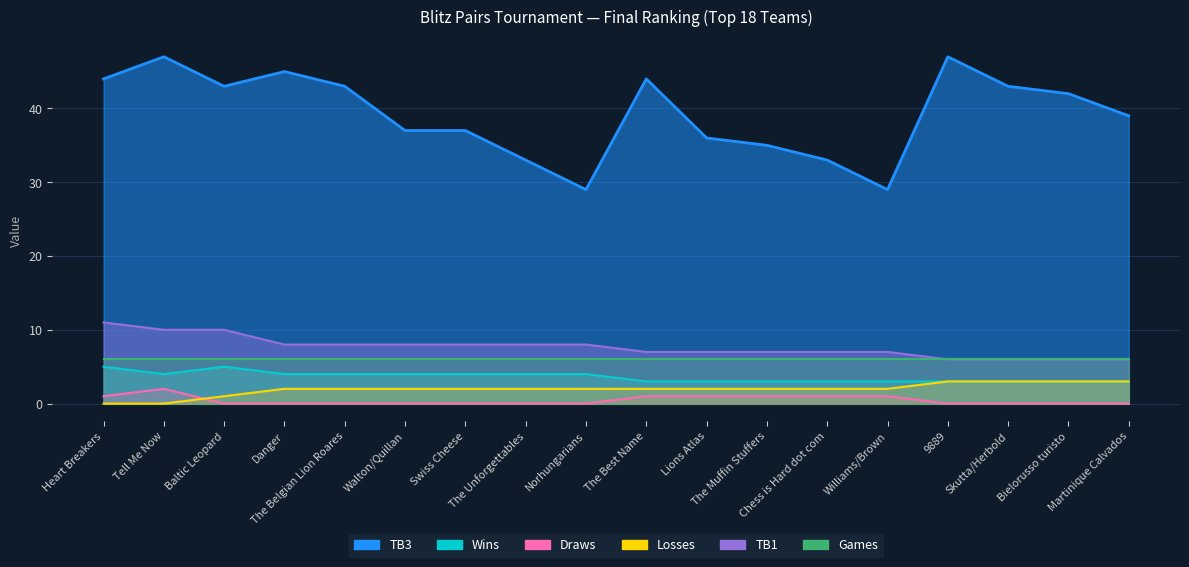

What is the sum of the Losses values at Walton/Quillan and Martinique Calvados?

5